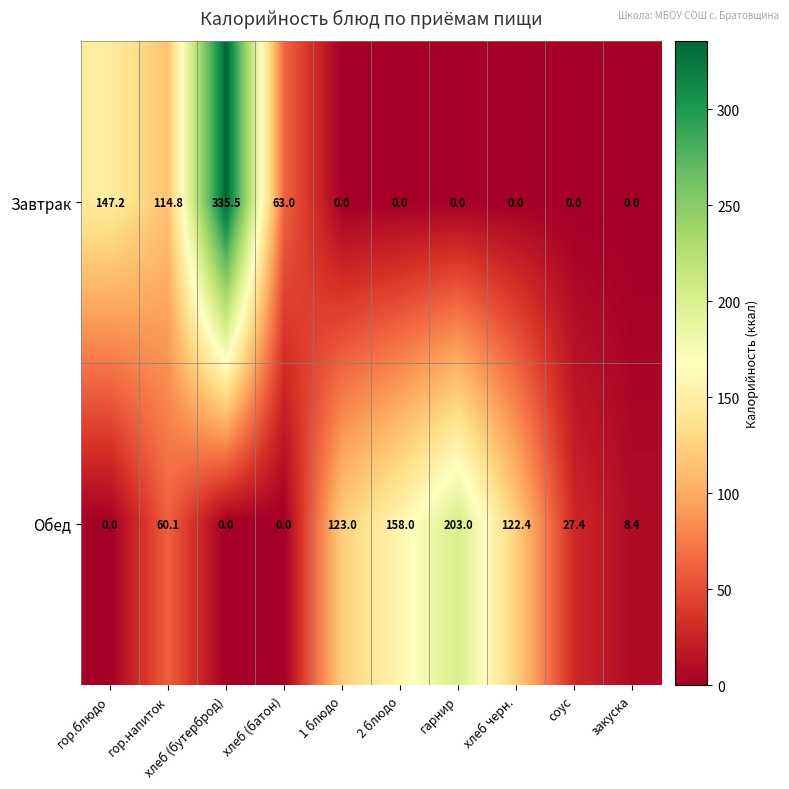

What is the greatest value displayed?

335.5